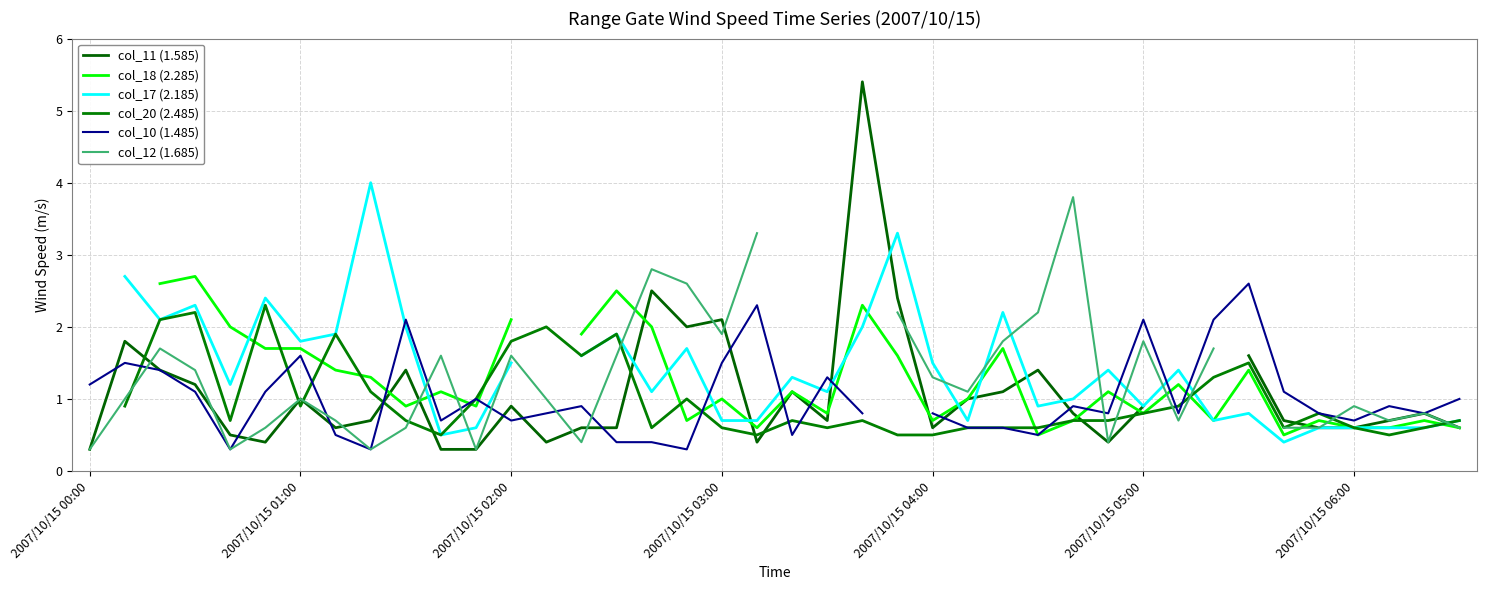

At which label does col_17 (2.185) first exceed 1?

2007/10/15 01:00